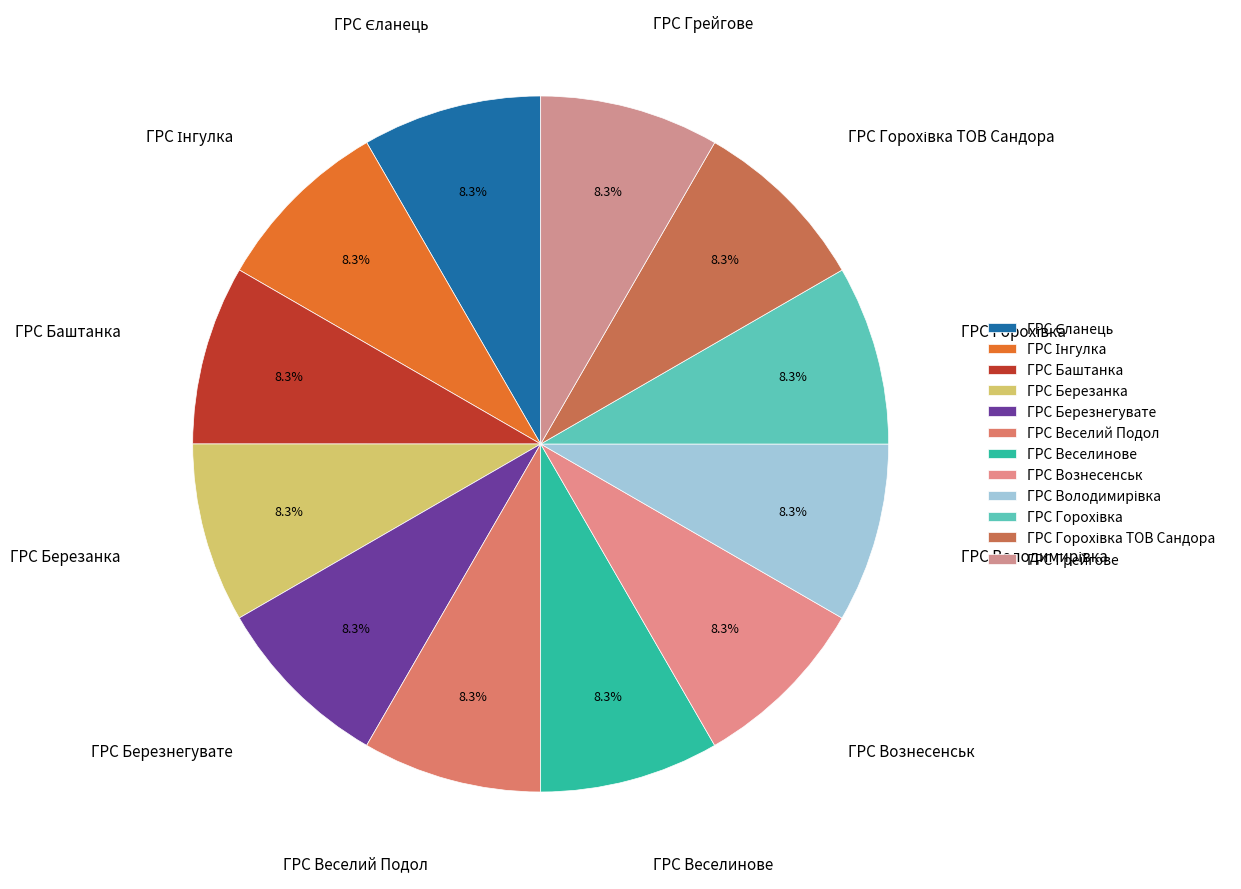

To the nearest percent, what portion does ГРС Веселий Подол represent?

8%